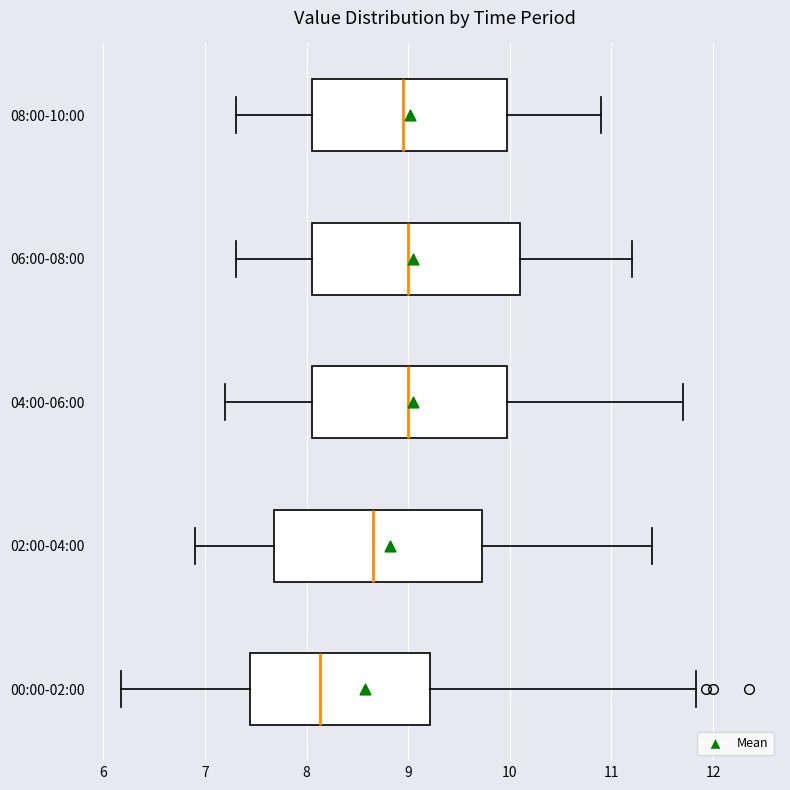

Reading bottom to top, read every box against the x-axis: the position of its median line, the range the box covers, and the ends of its whiskers. The values are not printed on the chart, so give them approximately, as read against the axis.

00:00-02:00: median 8.1, box 7.4 to 9.2, whiskers 6.2 to 11.8
02:00-04:00: median 8.7, box 7.7 to 9.7, whiskers 6.9 to 11.4
04:00-06:00: median 9.0, box 8.1 to 10.0, whiskers 7.2 to 11.7
06:00-08:00: median 9.0, box 8.1 to 10.1, whiskers 7.3 to 11.2
08:00-10:00: median 9.0, box 8.1 to 10.0, whiskers 7.3 to 10.9